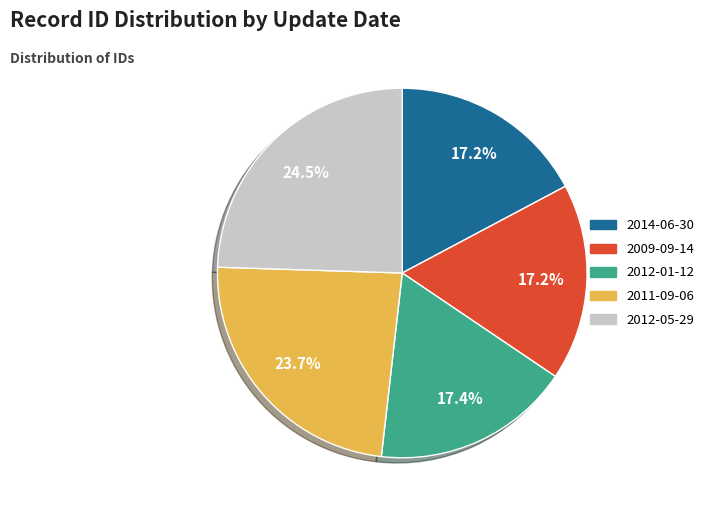

How much of the chart is everything except 2011-09-06?

76.3%